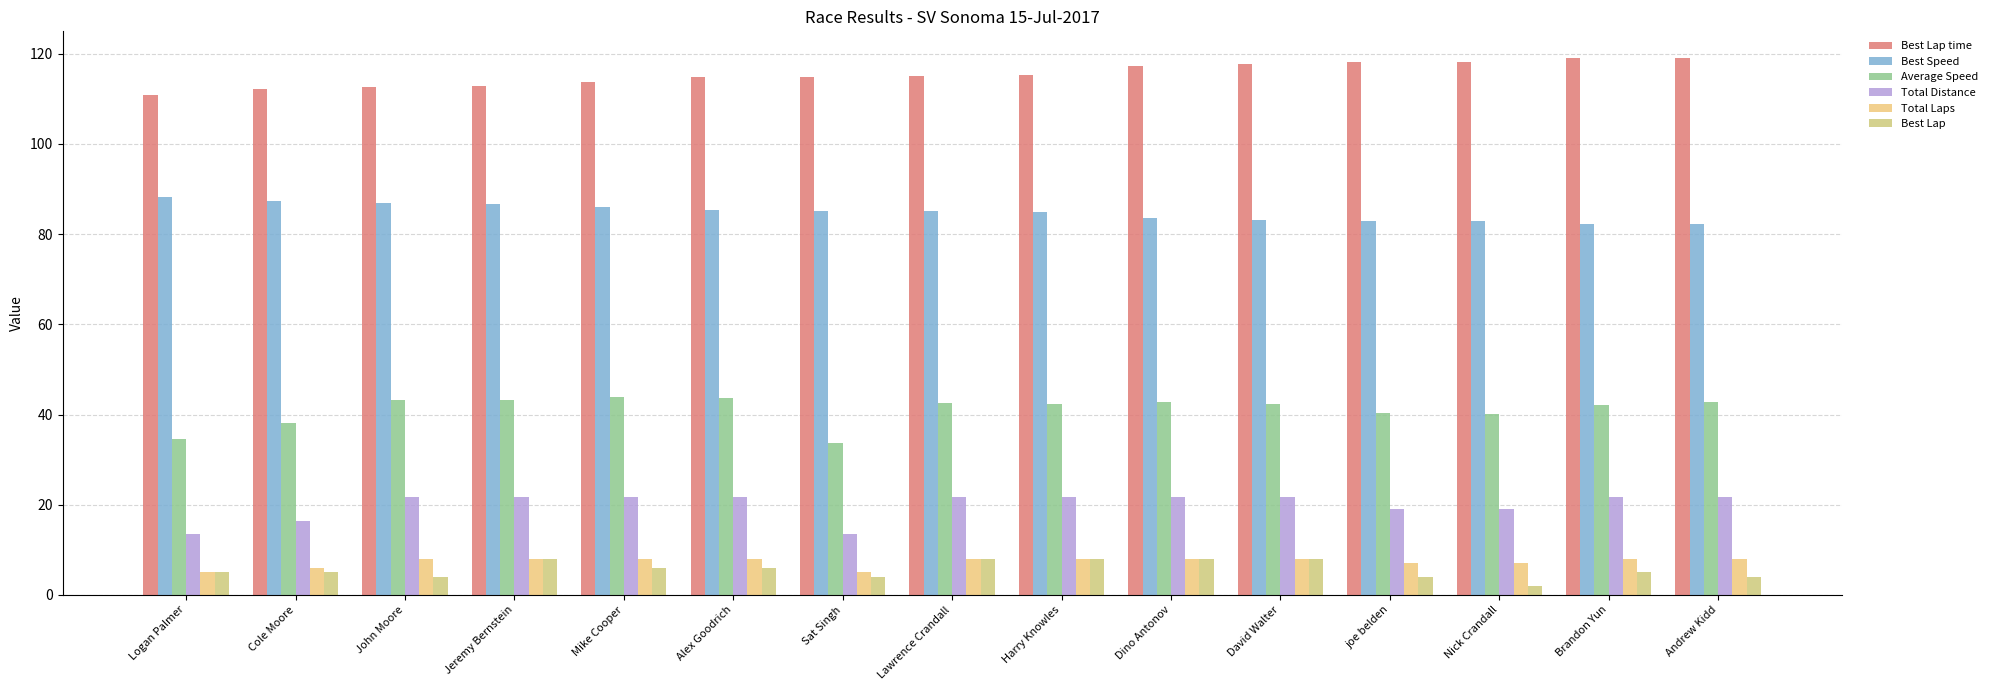

How many groups of bars are there?

15